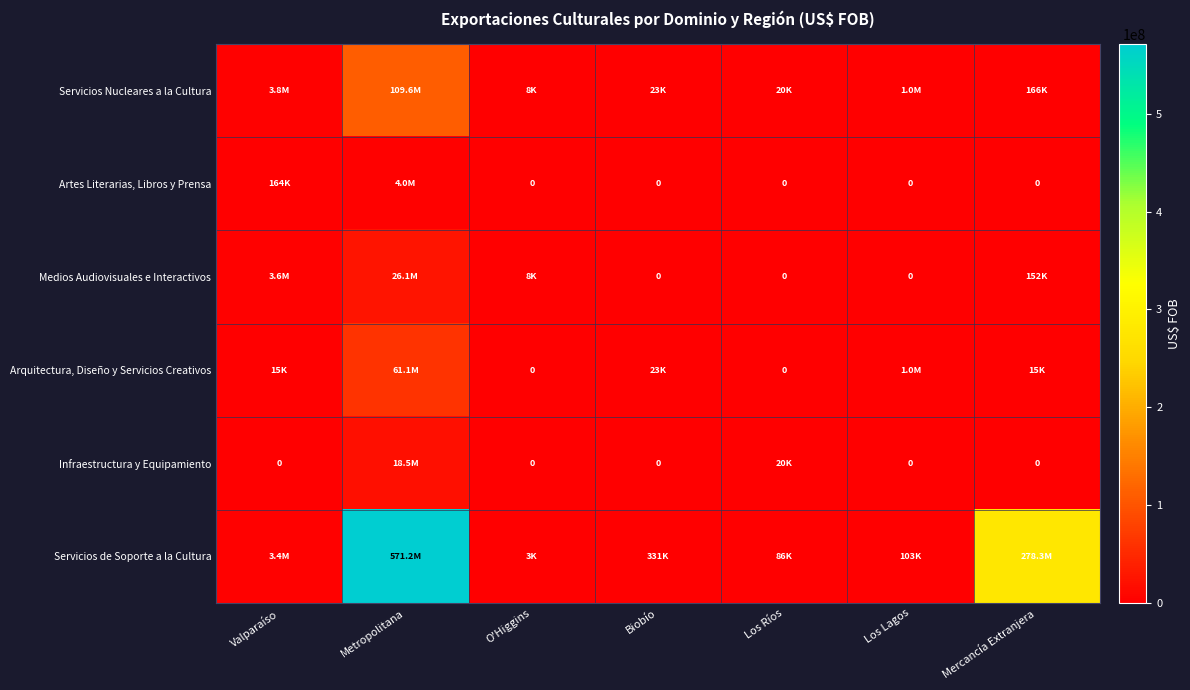

Which series has the largest total across all categories?

Servicios de Soporte a la Cultura